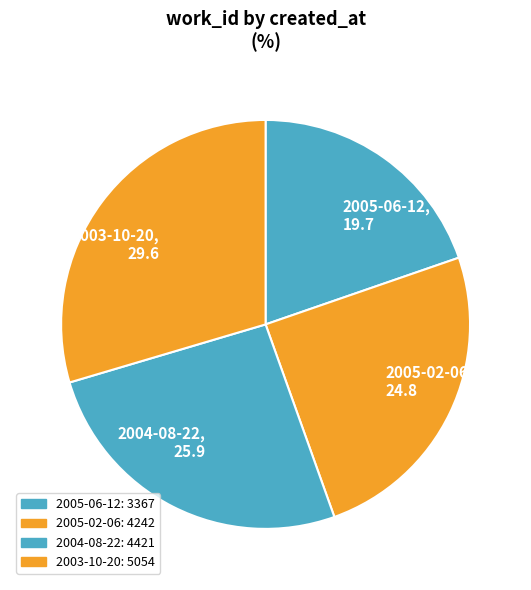

The 2004-08-22 slice represents 26% of the pie. True or false?

True